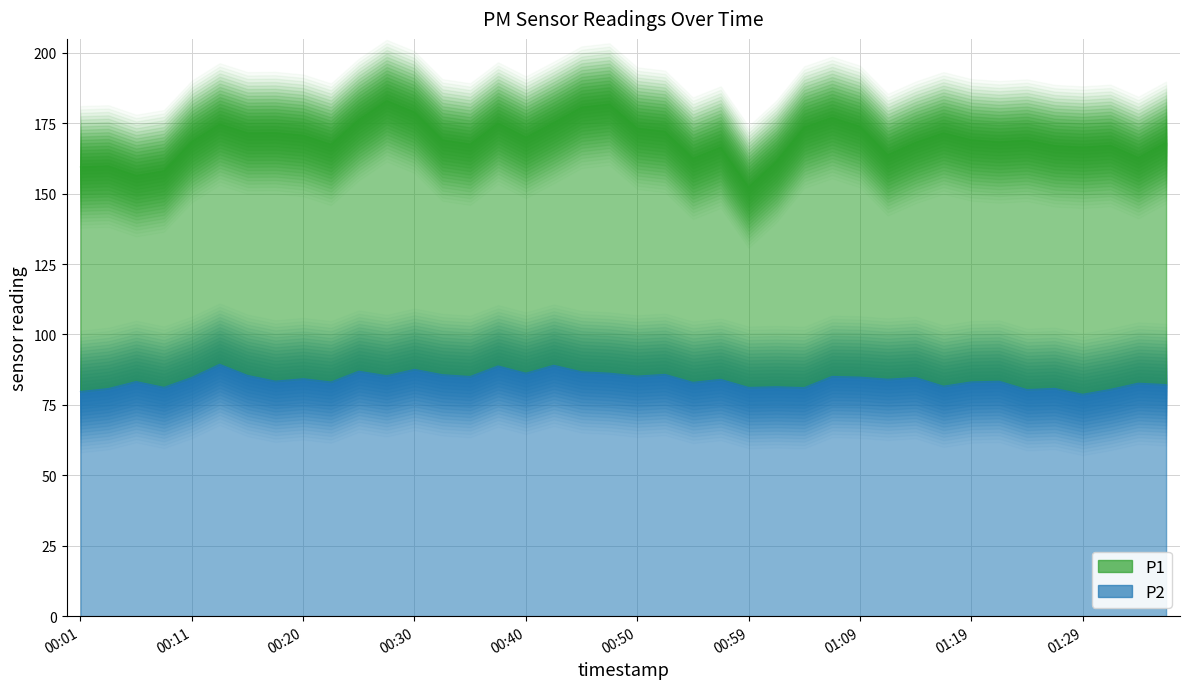

Which series has the largest range (max minus min)?

P1